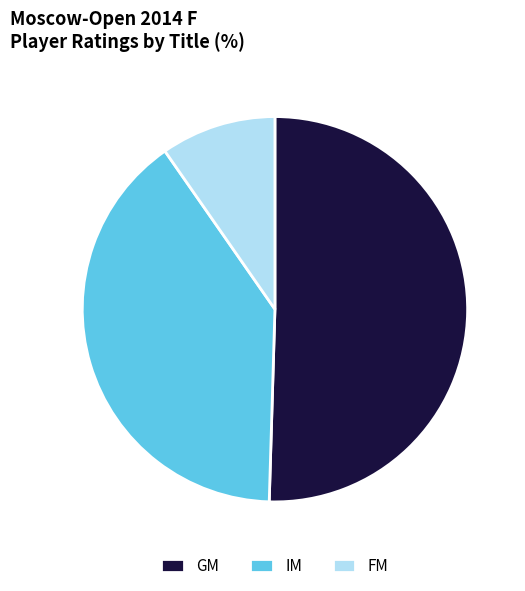

Which slice is the largest?

GM